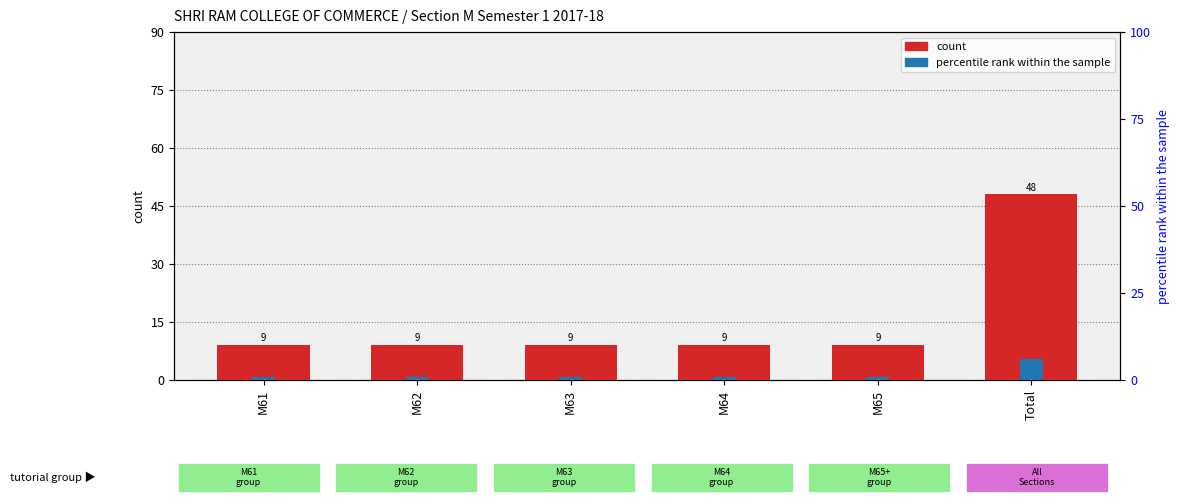

At which category is the sum across all series the highest?

Total